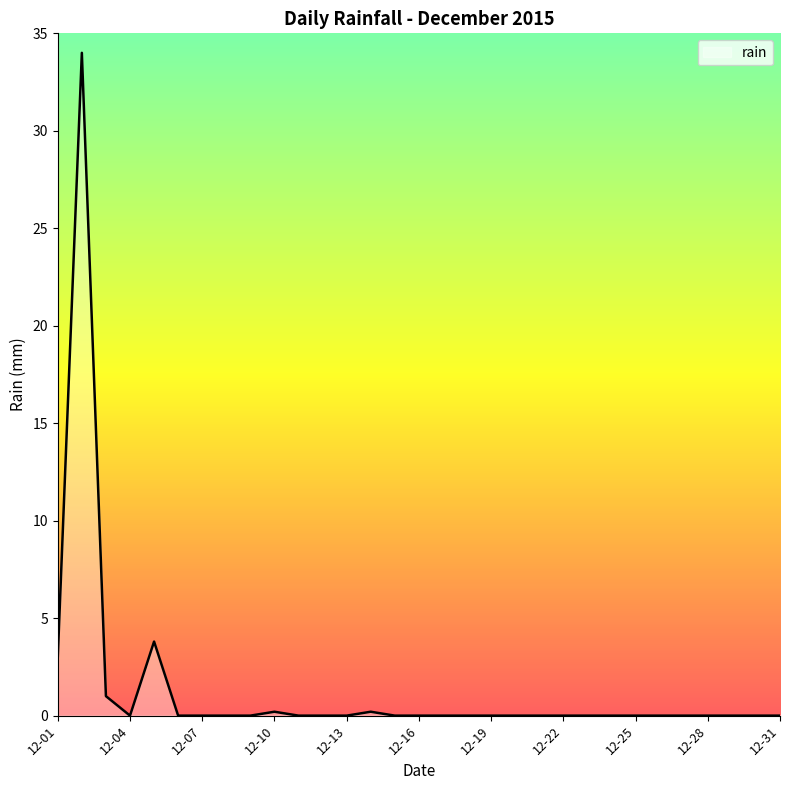

What is the maximum value shown in the chart?

34.0